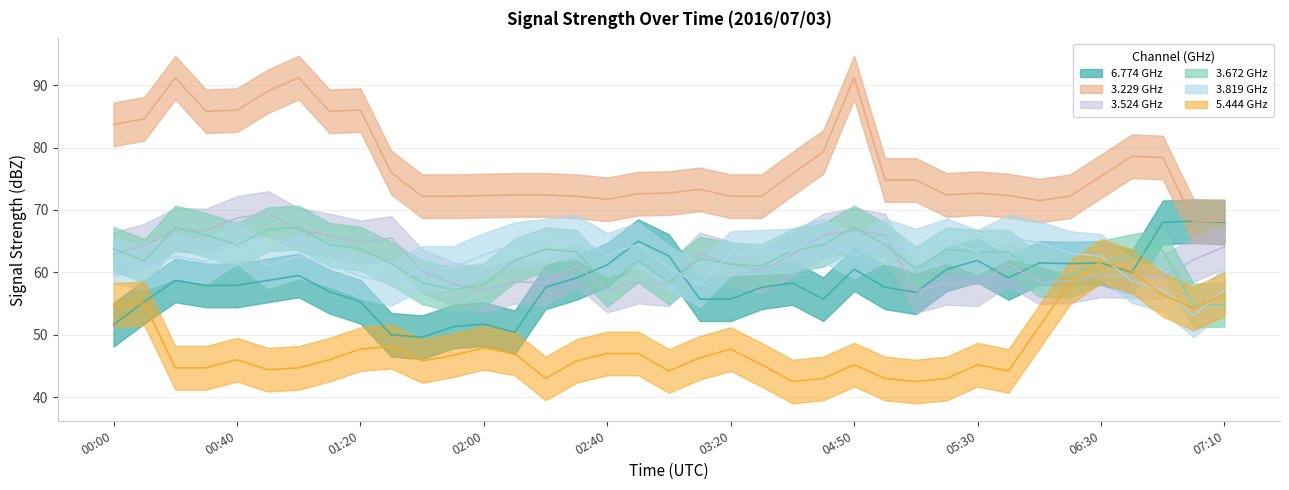

What is the difference between the second highest and second lowest values in the 3.229 series?

23.0